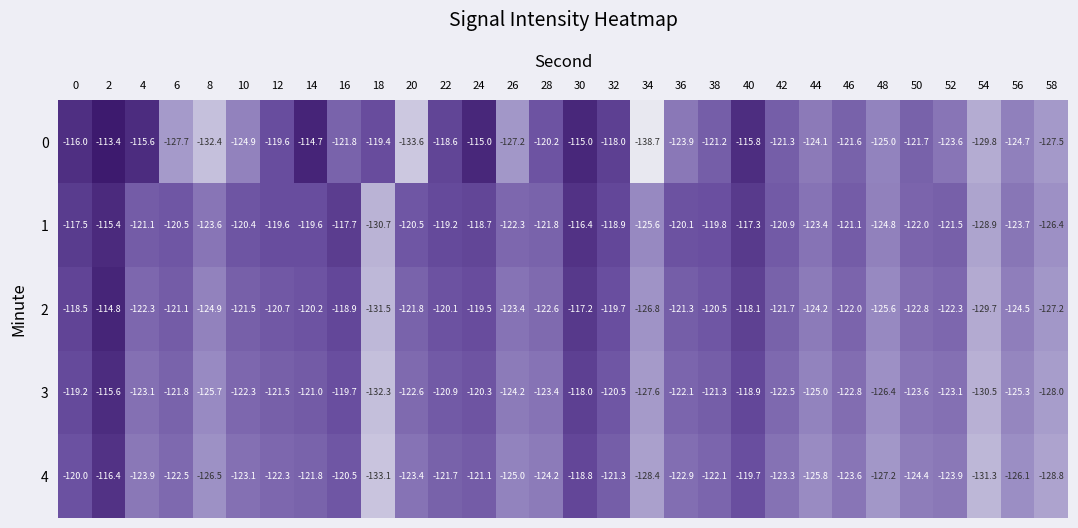

Between 0 and 8, which series saw the biggest shift?

0